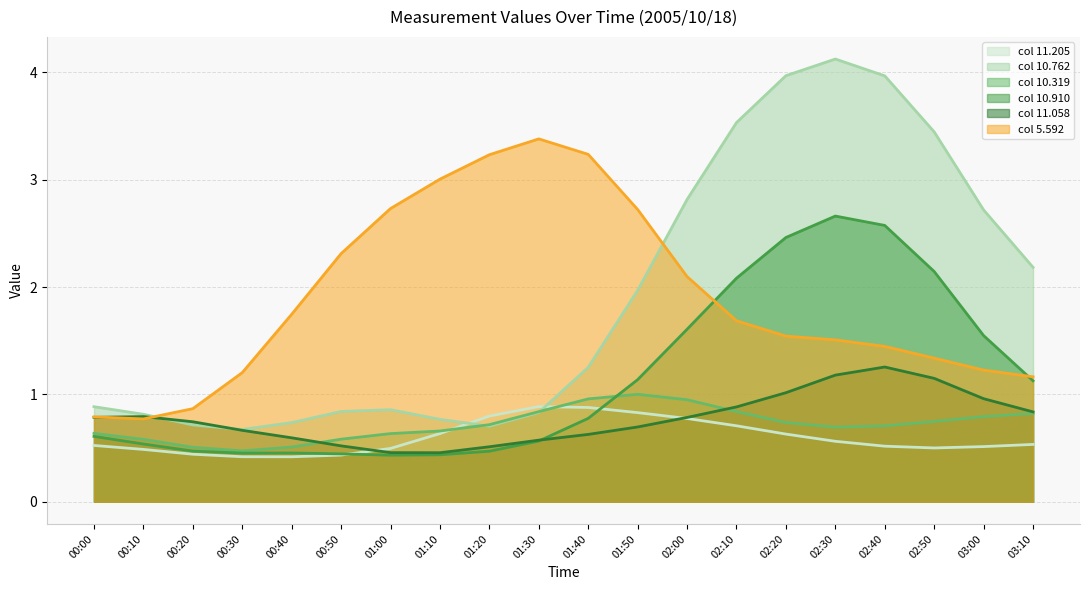

Which category has the lowest value across all series?

01:00